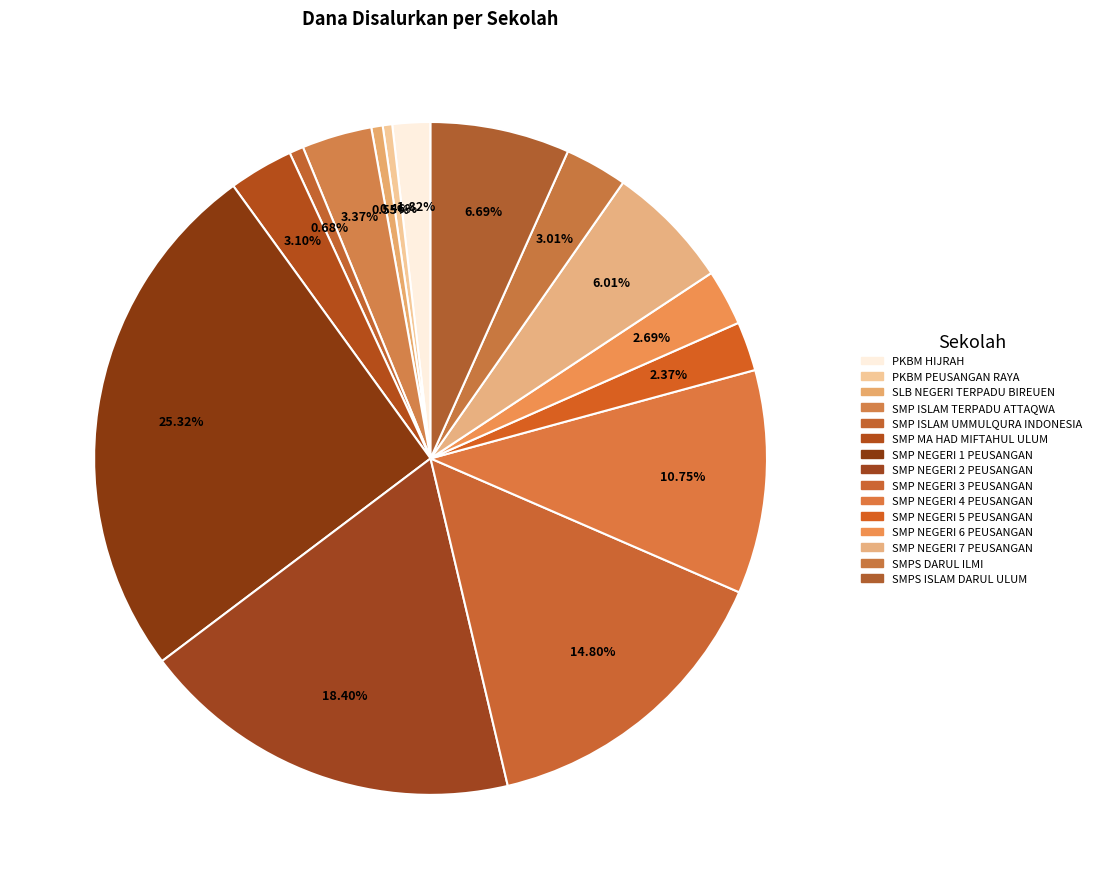

What is the change in value from PKBM PEUSANGAN RAYA to SMPS ISLAM DARUL ULUM?

+51375000